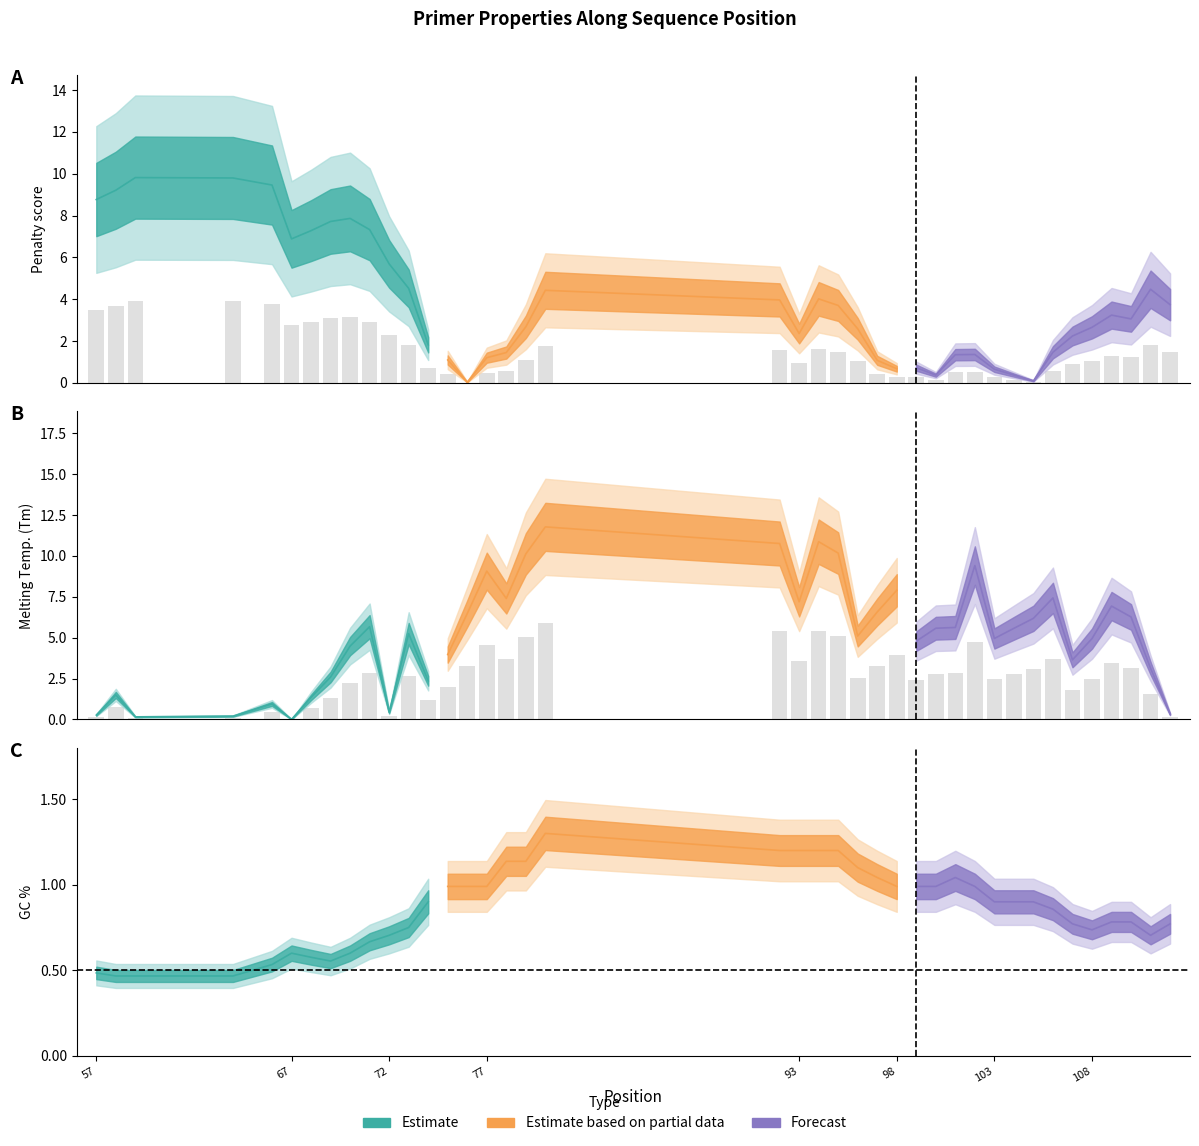

Is it true that pen equals 0.7 at 80?

False